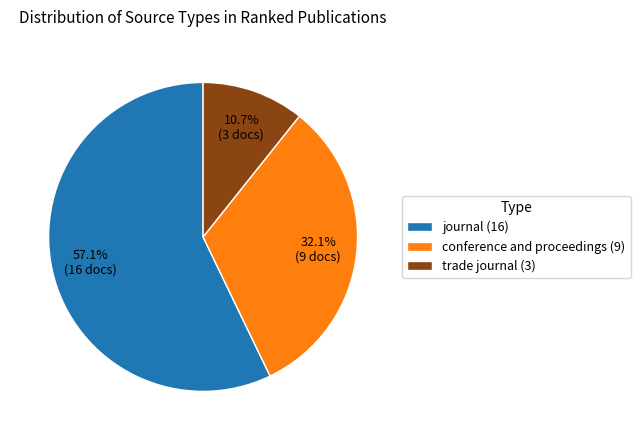

Do conference and proceedings and journal together represent more than half of the pie?

Yes